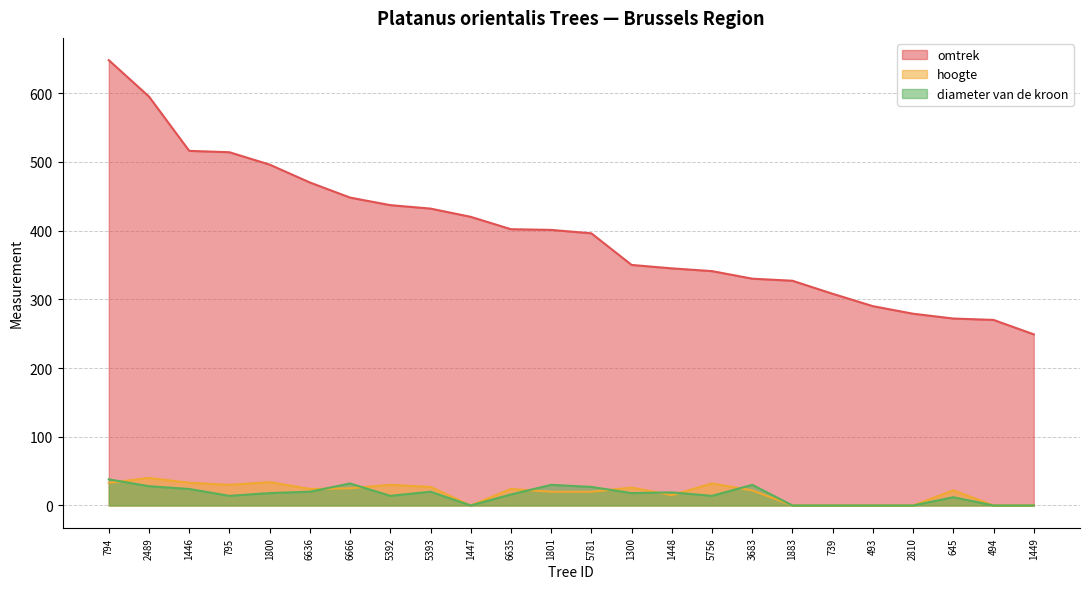

At which label is hoogte closest to 20?

1801